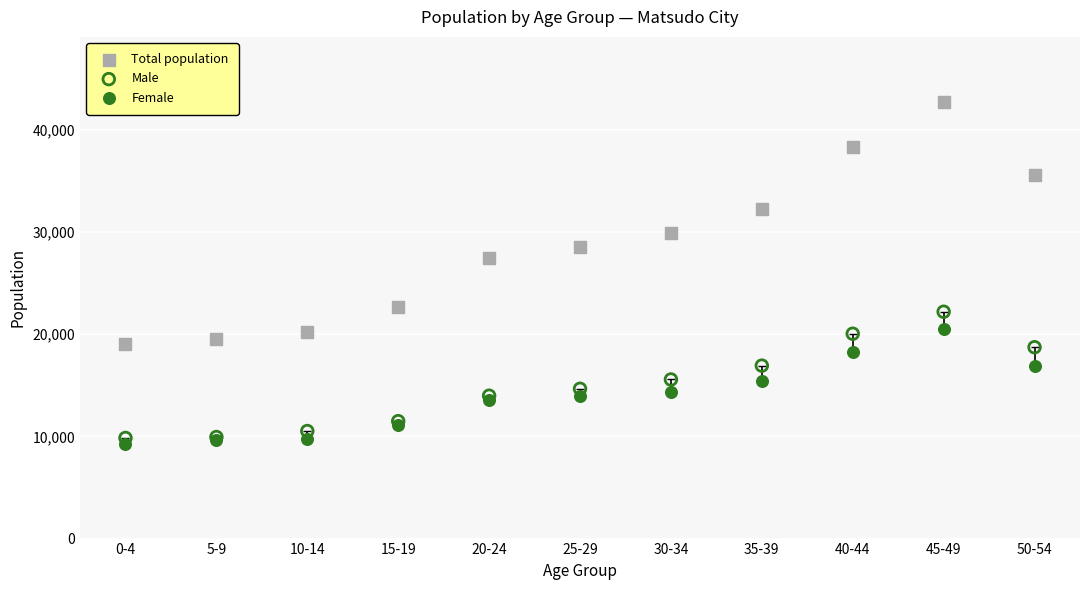

Which series reaches the maximum Y coordinate?

Total population